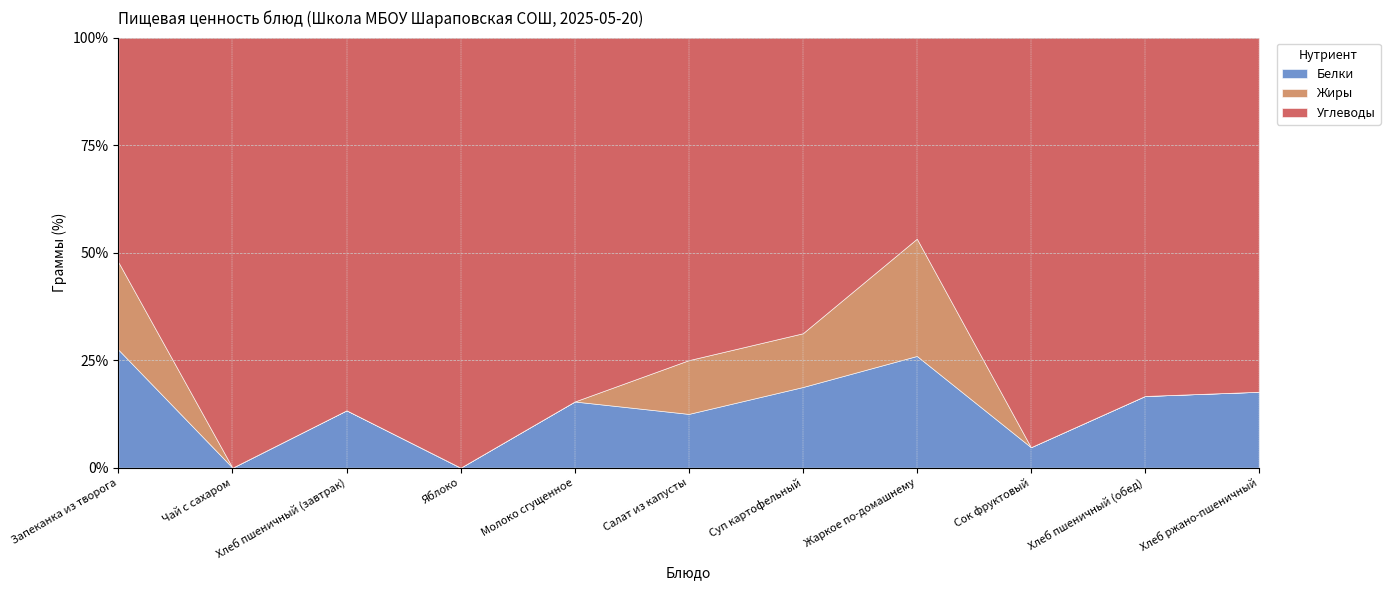

Which series changed the most between Чай с сахаром and Суп картофельный?

Углеводы